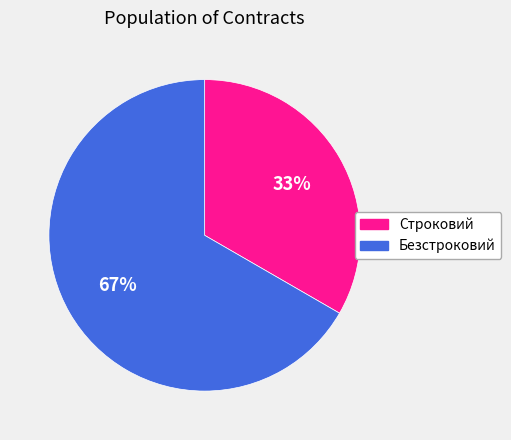

How many slices are in this pie chart?

2